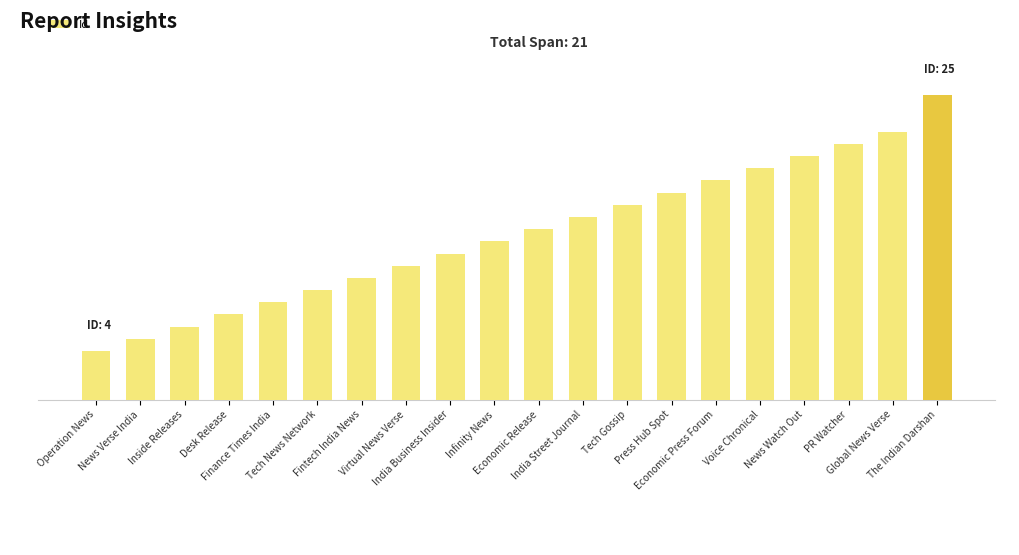

What is the sum of all values?

272